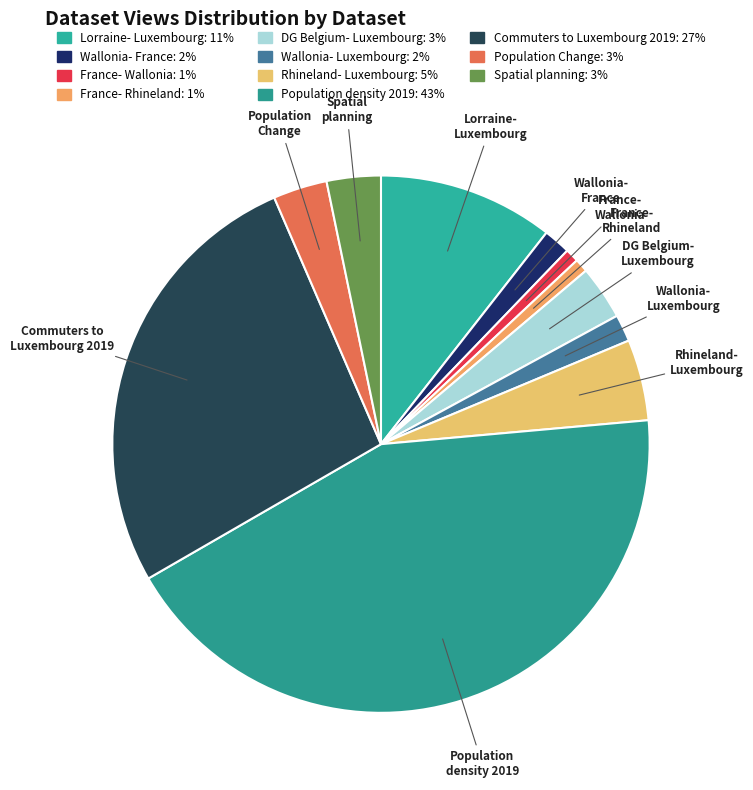

Is it true that Wallonia- France is 2% of the pie?

True